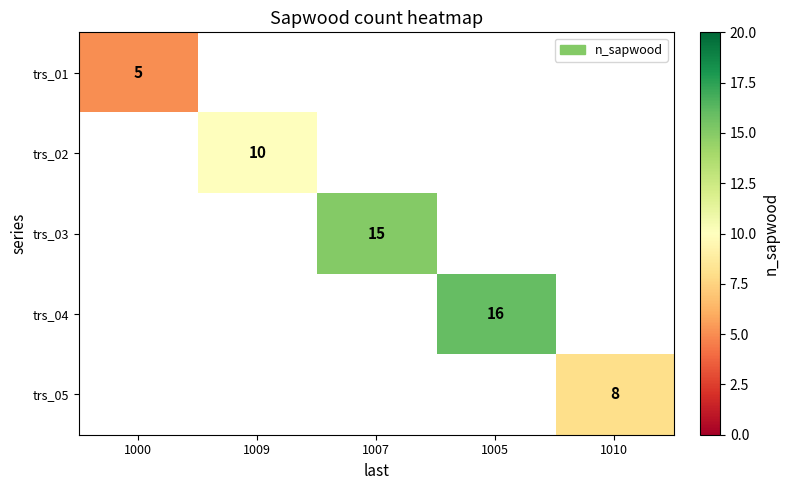

Which label corresponds to the smallest value in the chart?

1000